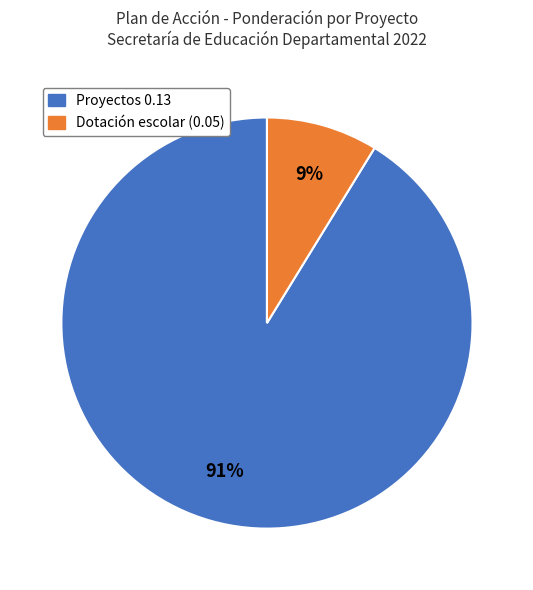

To the nearest percent, what is the difference between the largest and smallest slice percentages?

82%